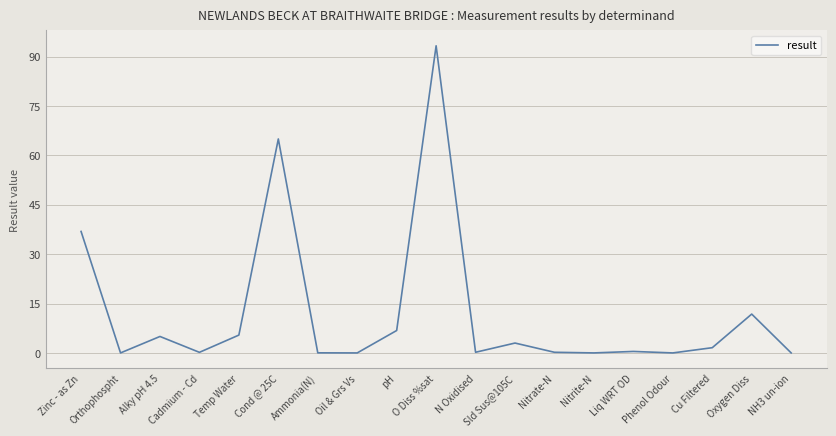

At which category does the chart reach its peak across all series?

O Diss %sat